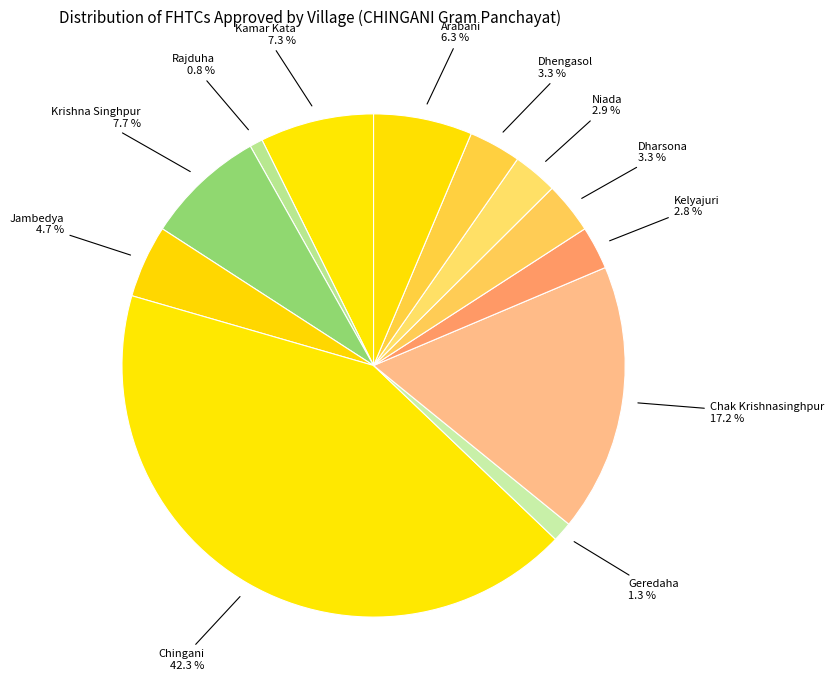

Combined, what portion of the pie is Chingani and Kamar Kata?

49.6%